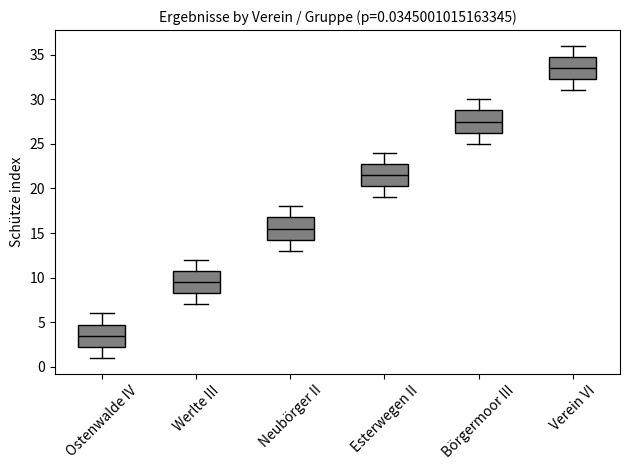

Which box's median line is the highest?

Verein VI